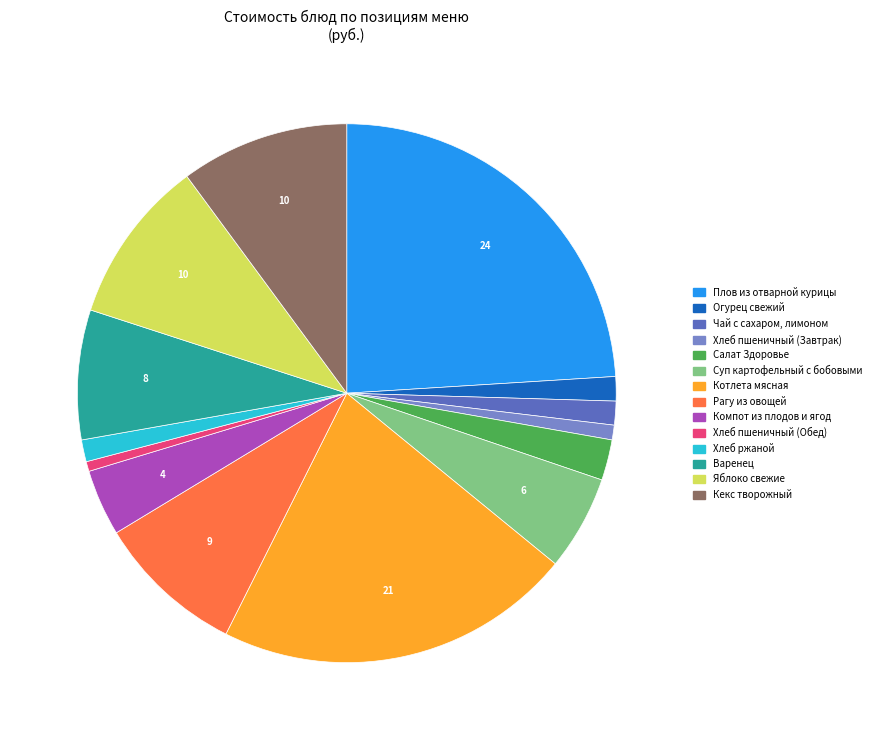

Does Хлеб пшеничный (Завтрак) account for over 50% of the chart?

No